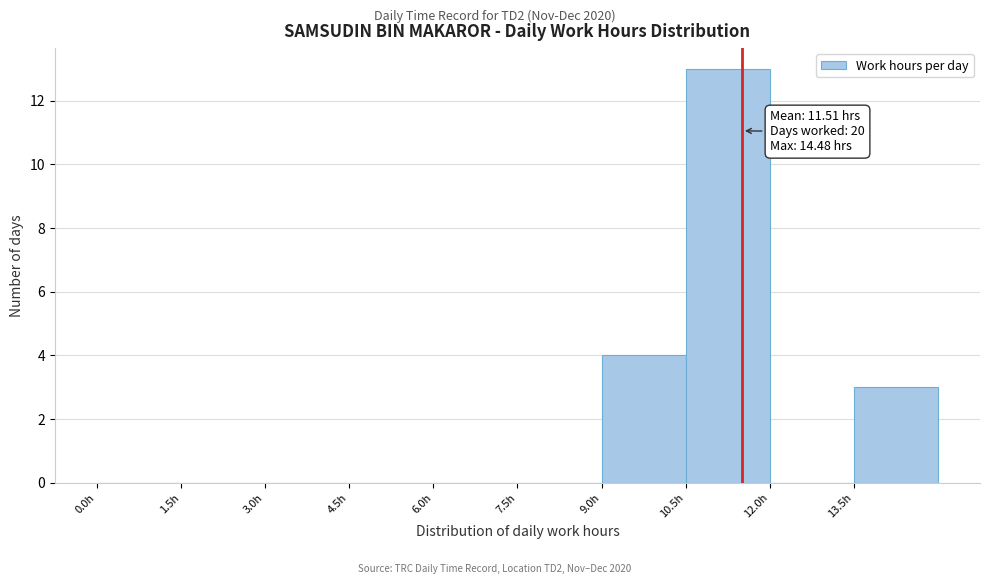

Which range on the x-axis has the tallest bar?

10.5 to 12.0